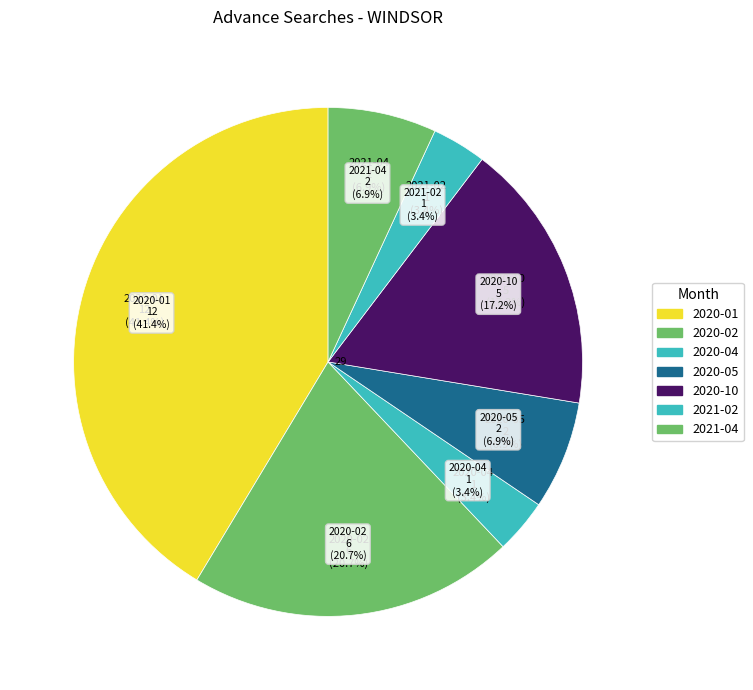

What percentage is the 2021-02 slice, to the nearest percent?

3%